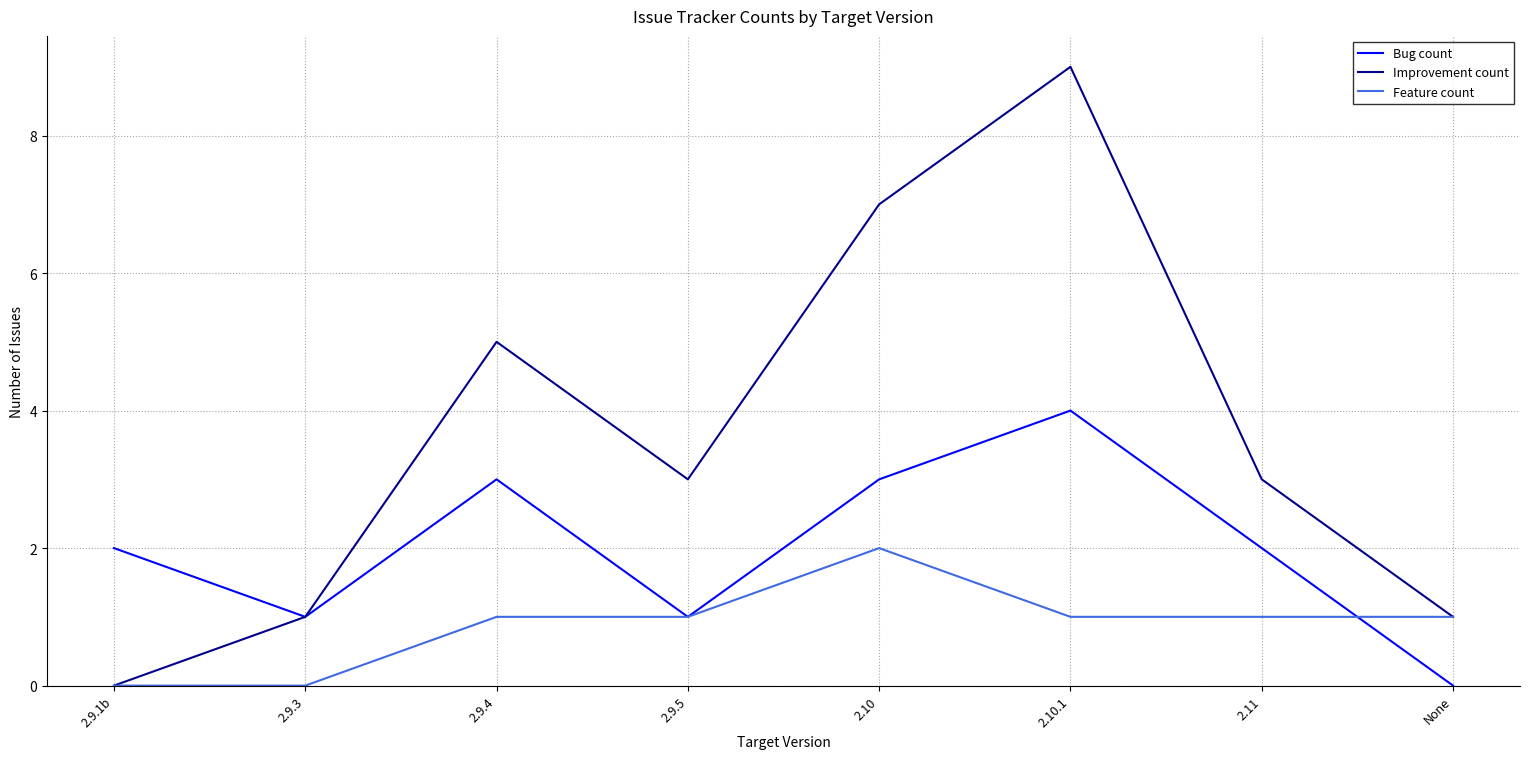

What is the spread (max minus min) of values at 2.10.1?

8